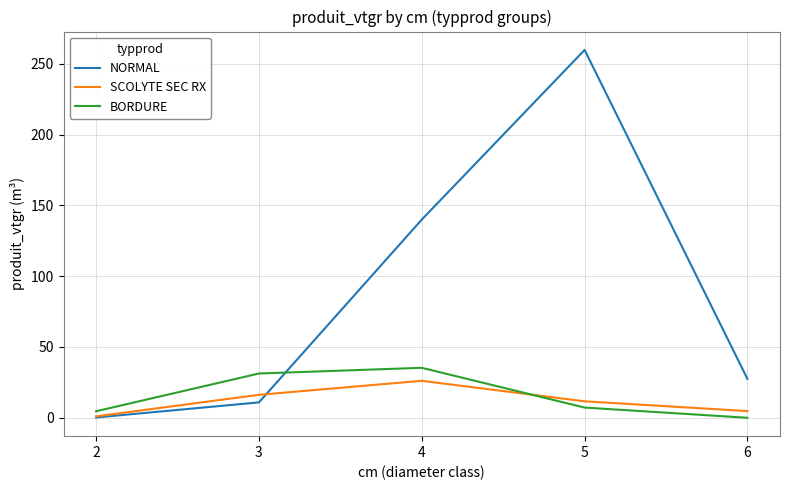

What is the sum of all SCOLYTE SEC RX values?

59.6